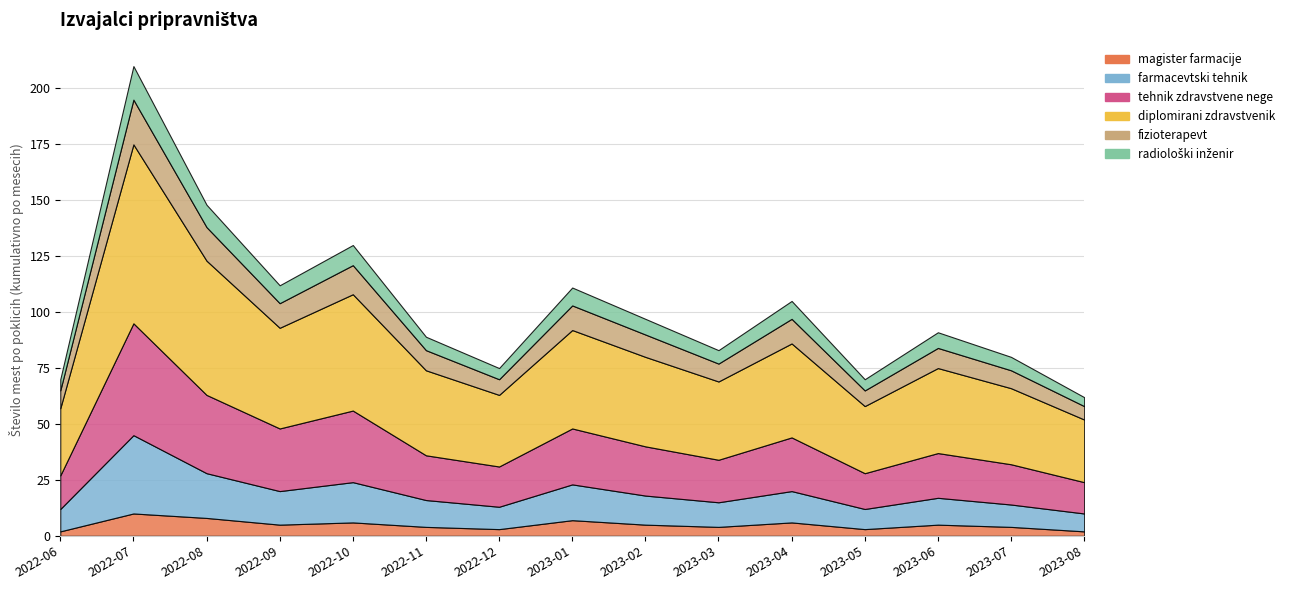

Between 2023-04 and 2023-07, which series saw the biggest shift?

diplomirani zdravstvenik